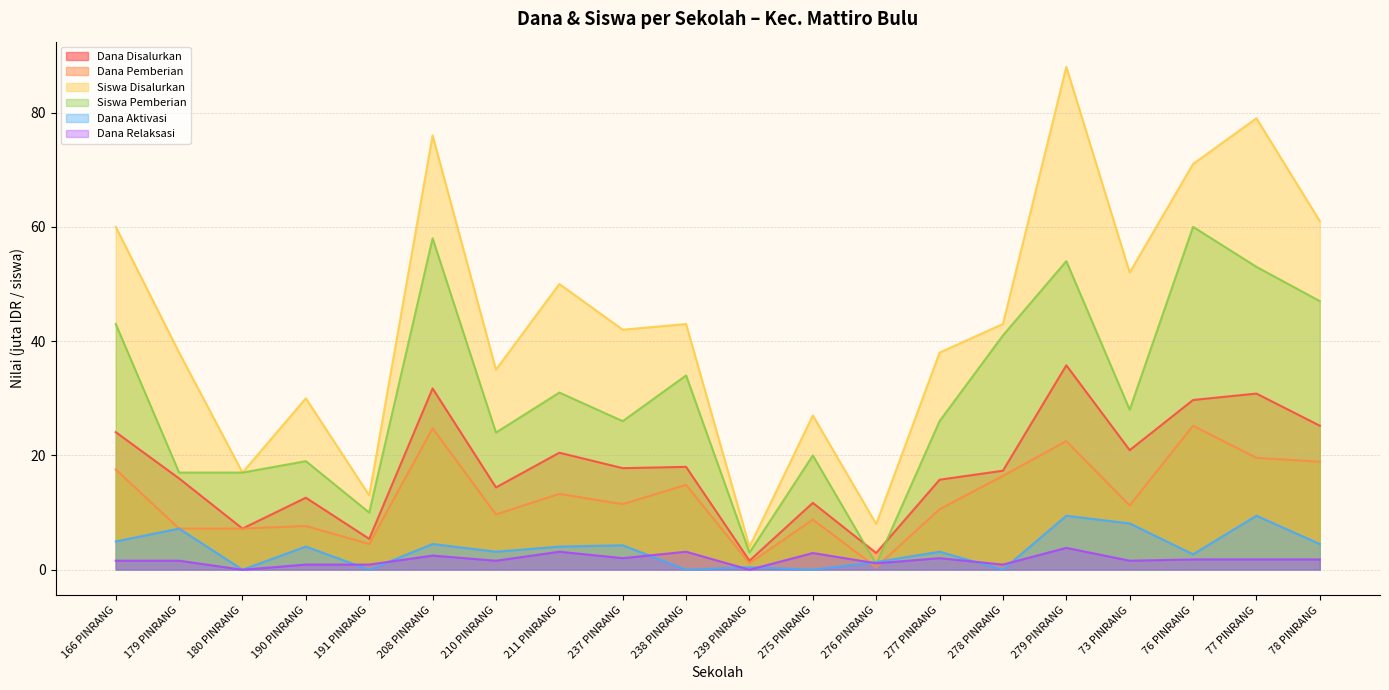

True or false: Siswa Pemberian has a value of 17.0 at 179 PINRANG.

True